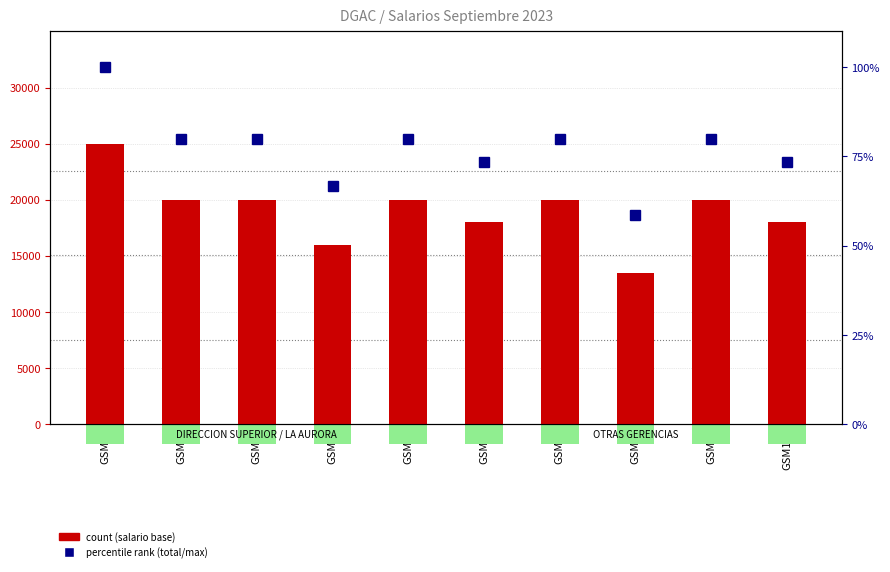

How many bars are there in total?

20